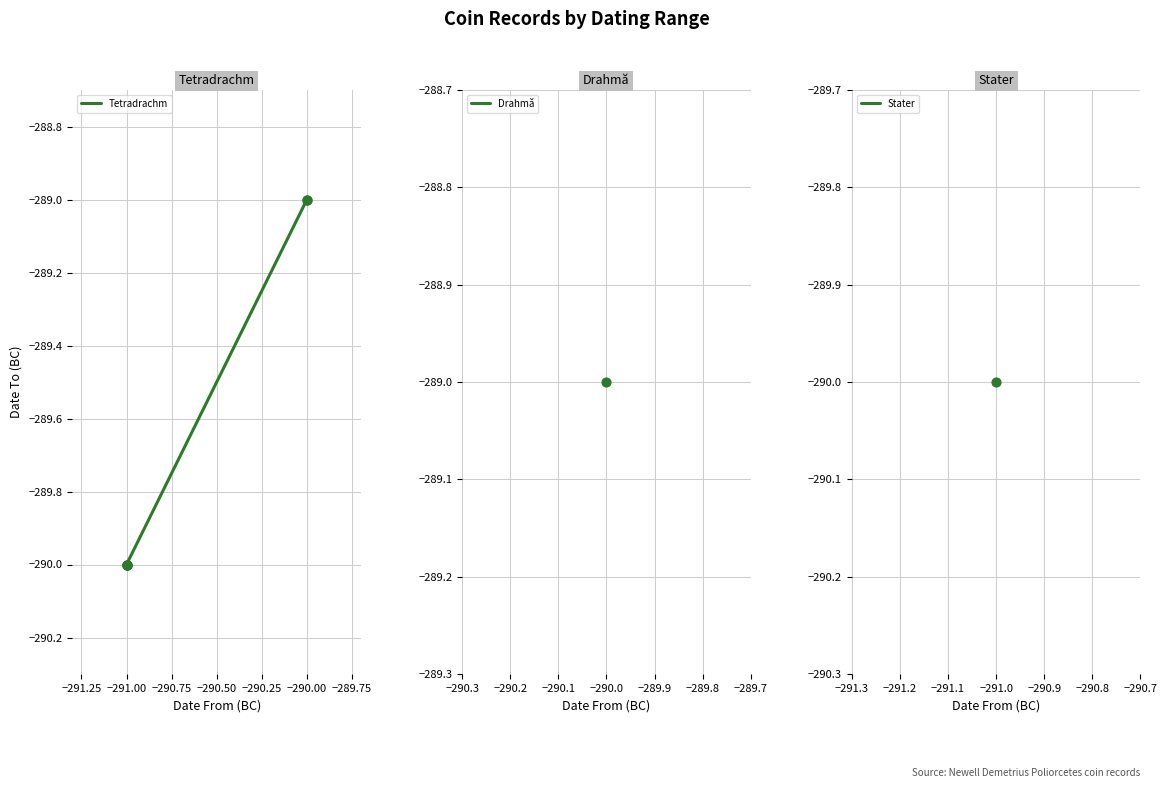

Between −291.00 and −291.50, which is larger?

−291.00